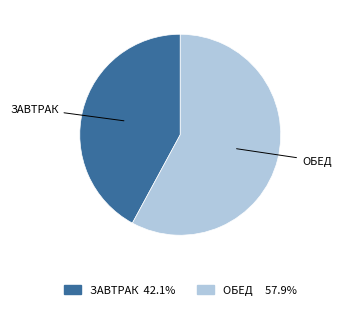

Is there a majority slice in this chart?

Yes